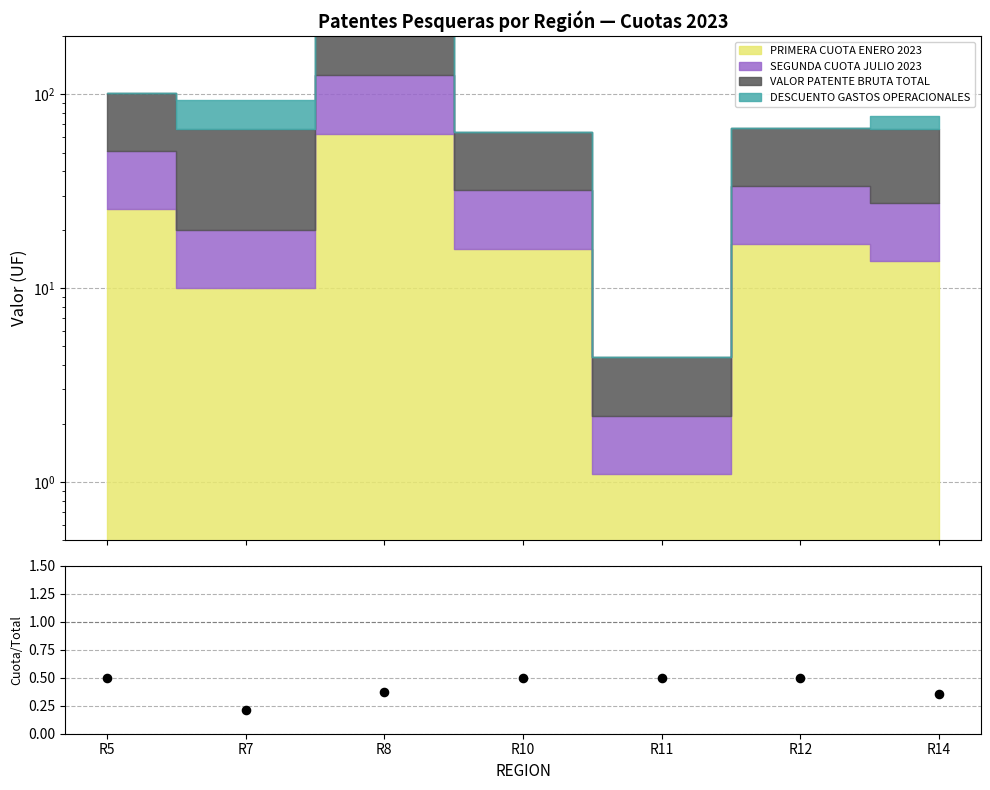

Which has a higher value, R7 or R8?

R8